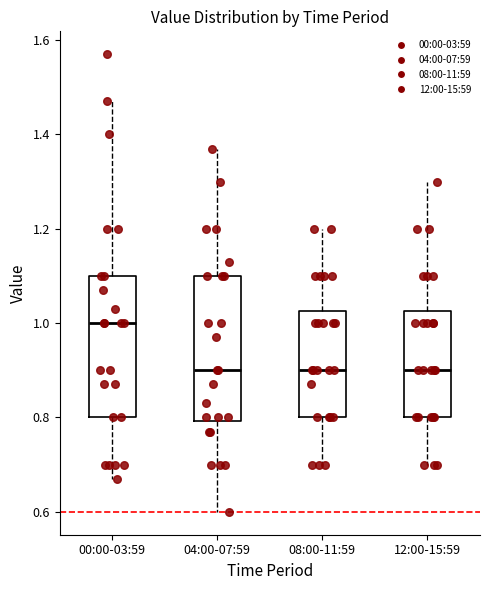

Where does the upper whisker of the box for 04:00-07:59 end on the y-axis? The values are not printed on the chart, so give them approximately, as read against the axis.

1.38